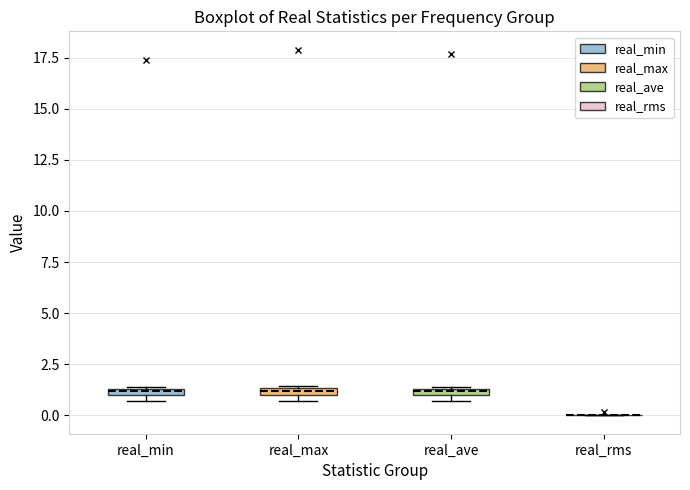

Where is the upper edge of the box for real_ave on the y-axis? The values are not printed on the chart, so give them approximately, as read against the axis.

1.5